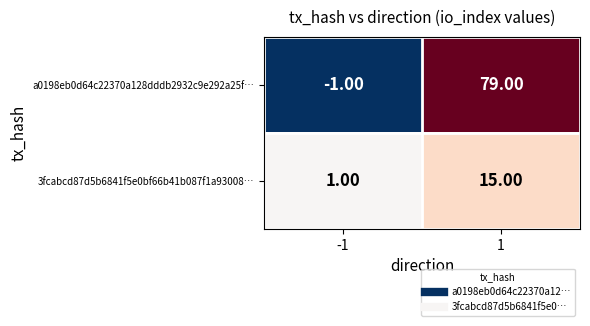

What is the average value of the 3fcabcd87d5b6841f5e0bf66b41b087f1a93008… series?

8